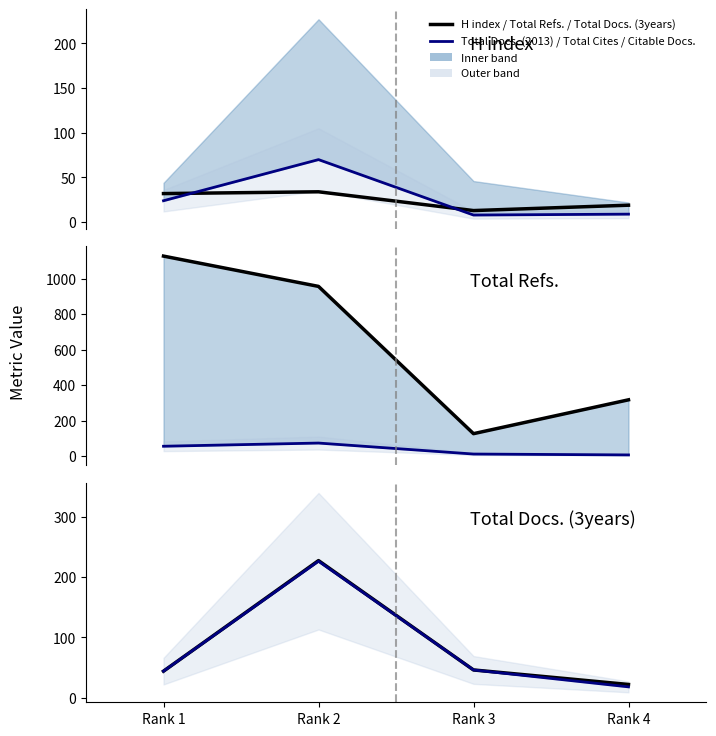

What is the average value of the Total Cites (3years) series?

36